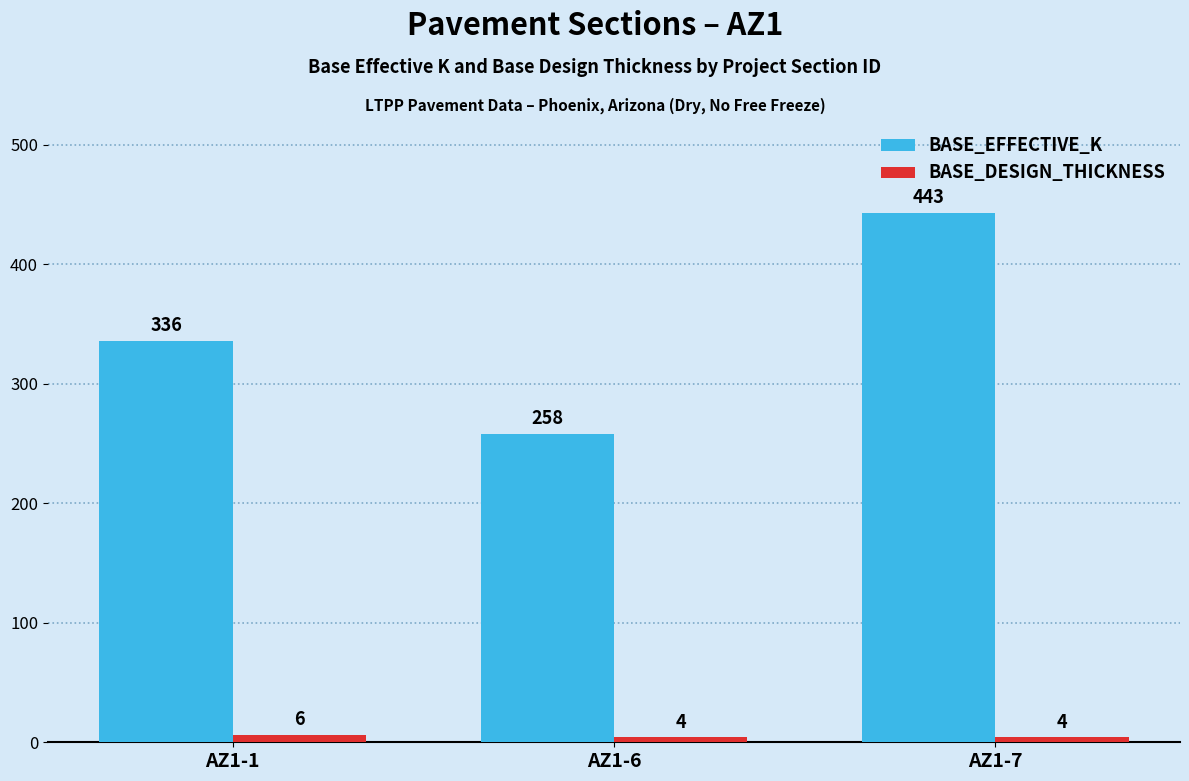

How many data points in BASE_DESIGN_THICKNESS are above 4?

1